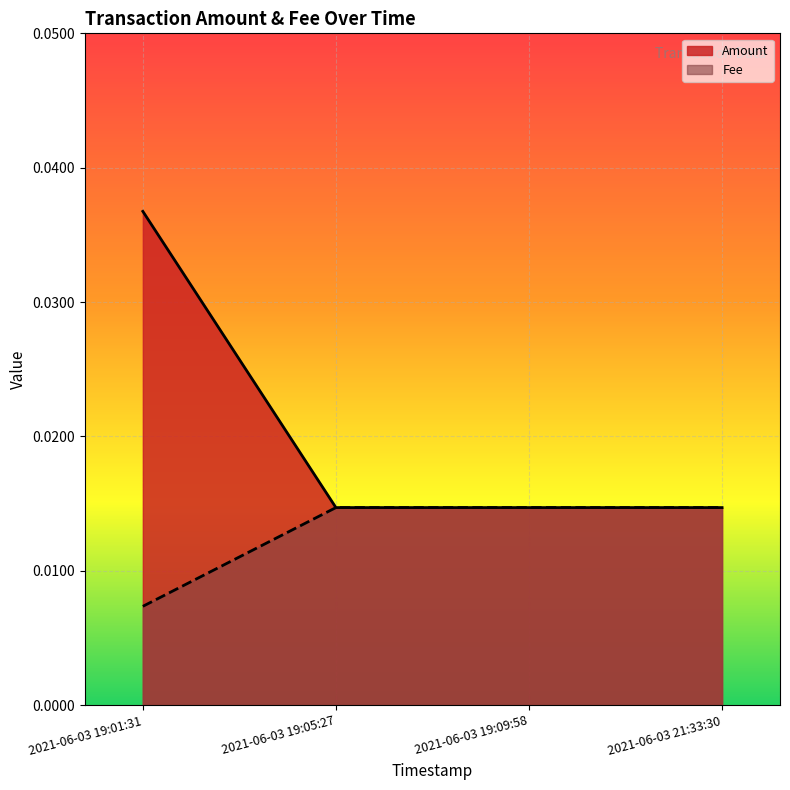

How many lines are shown in the chart?

2